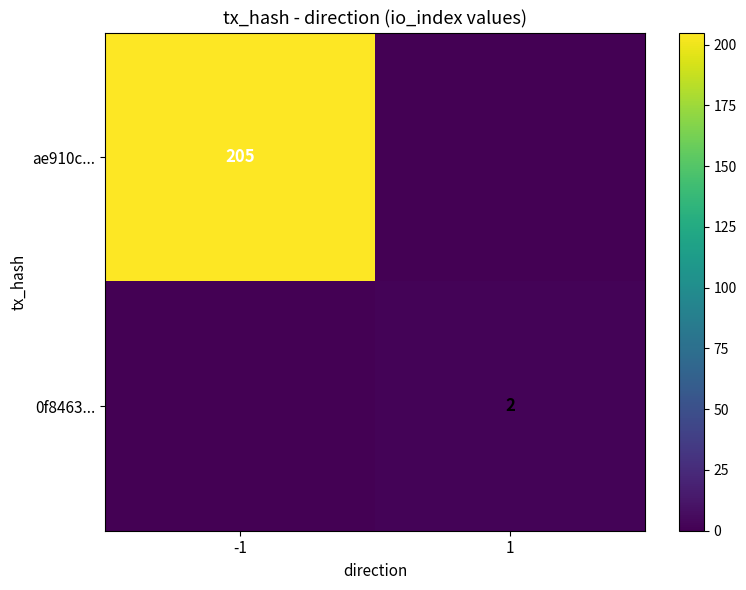

The 0f8463... series shows 2 at 1. True or false?

True